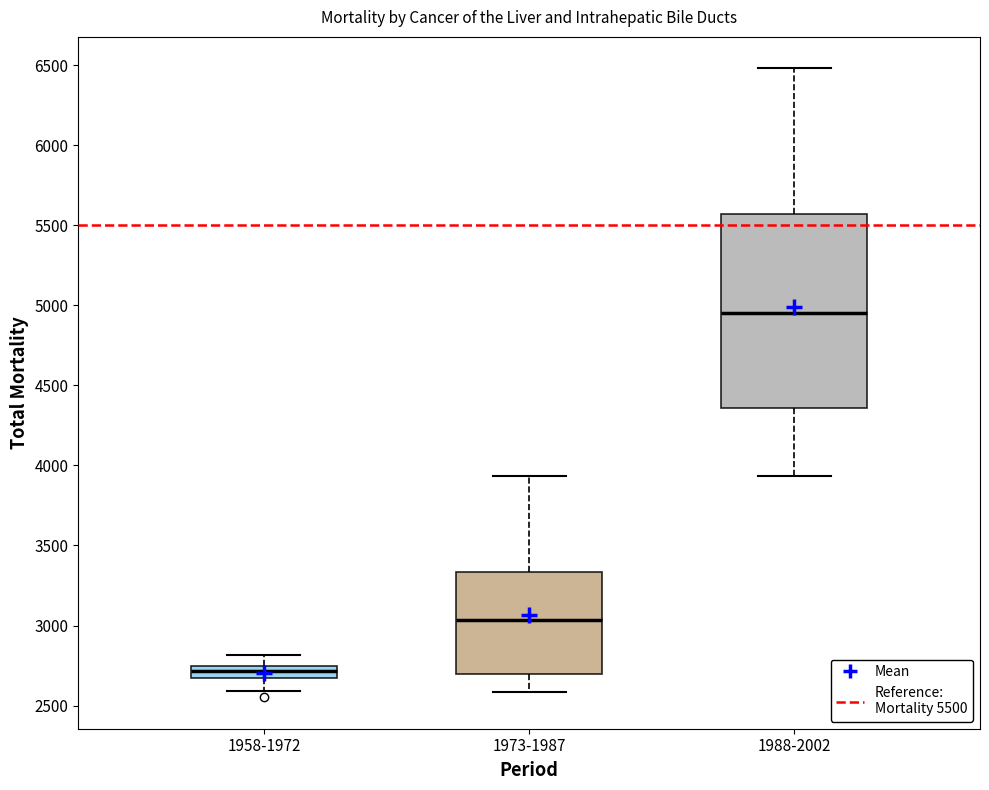

Which box's median line is the highest?

1988-2002